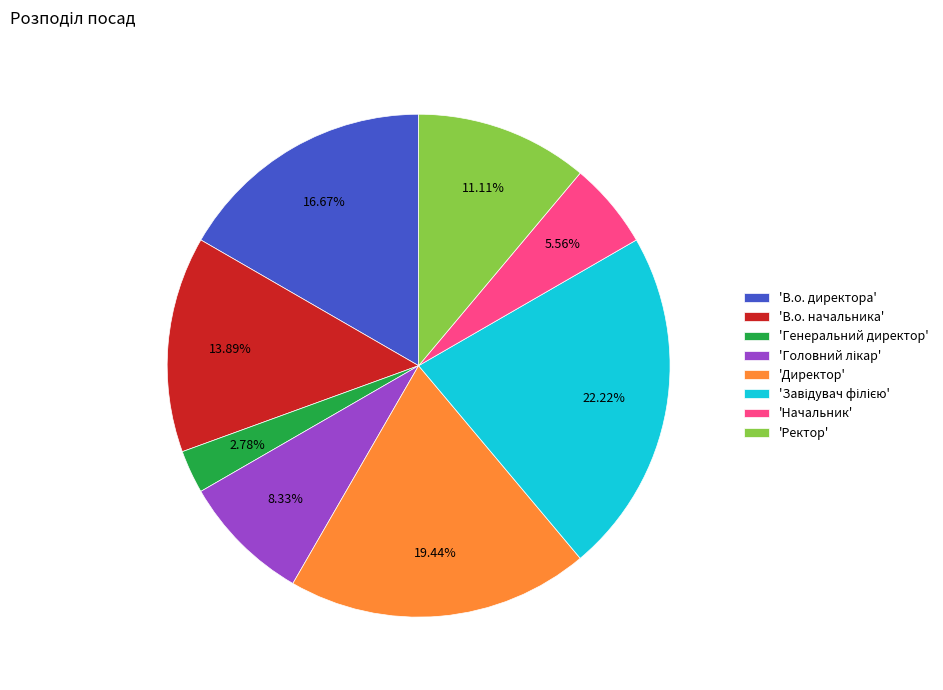

Does any single category account for the majority?

No